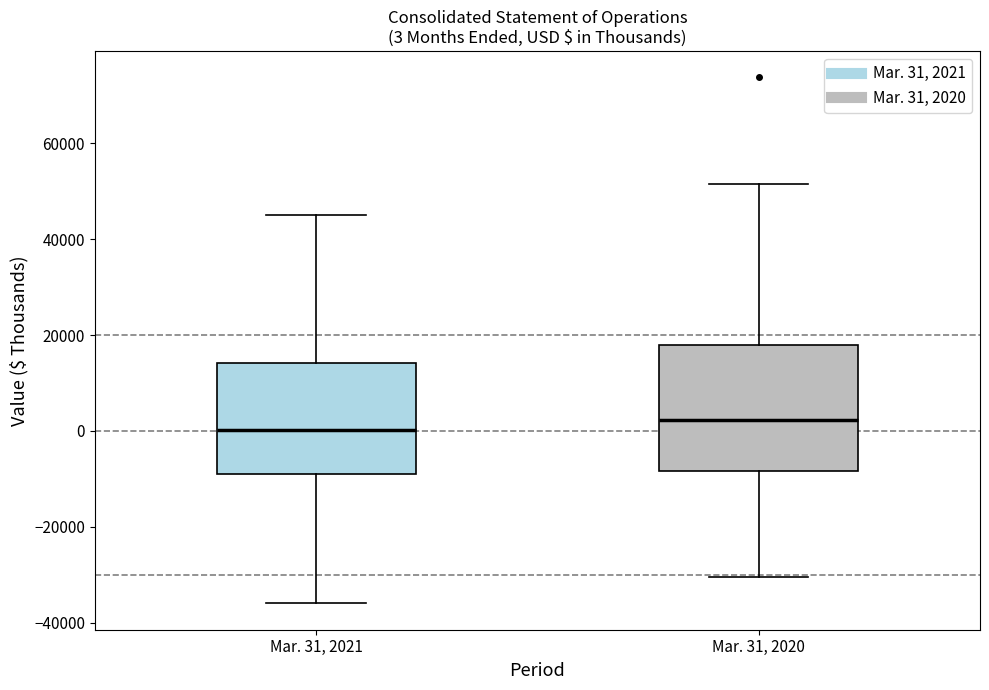

Which box's median line is the highest?

Mar. 31, 2020